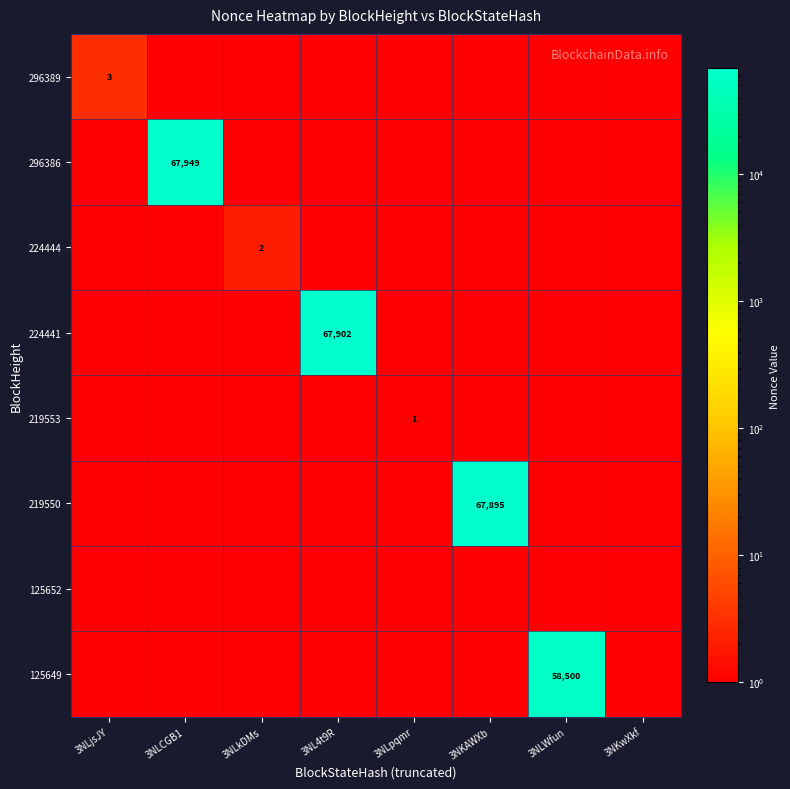

Between 3NLkDMs and 3NL4t9R, which series saw the biggest shift?

224441